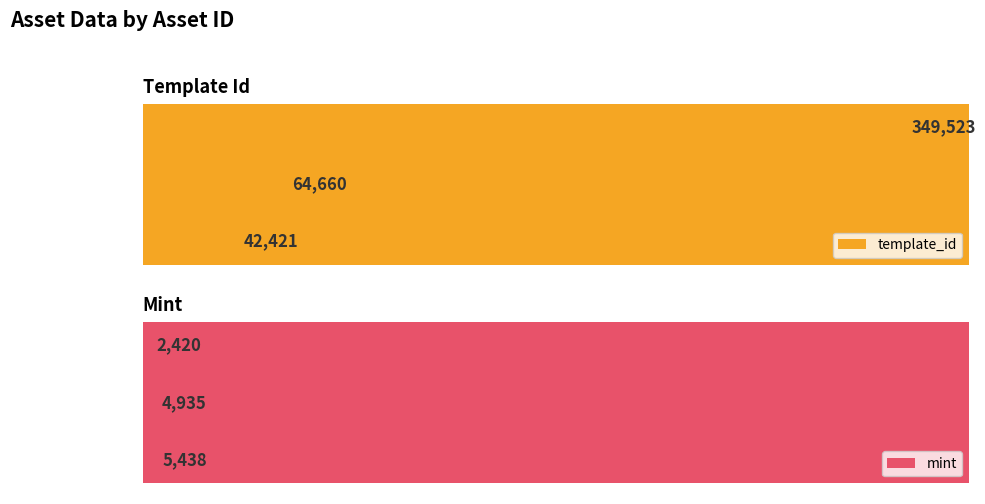

Rank the categories by template_id value from lowest to highest.

1099520412539, 1099523443030, 1099577544923